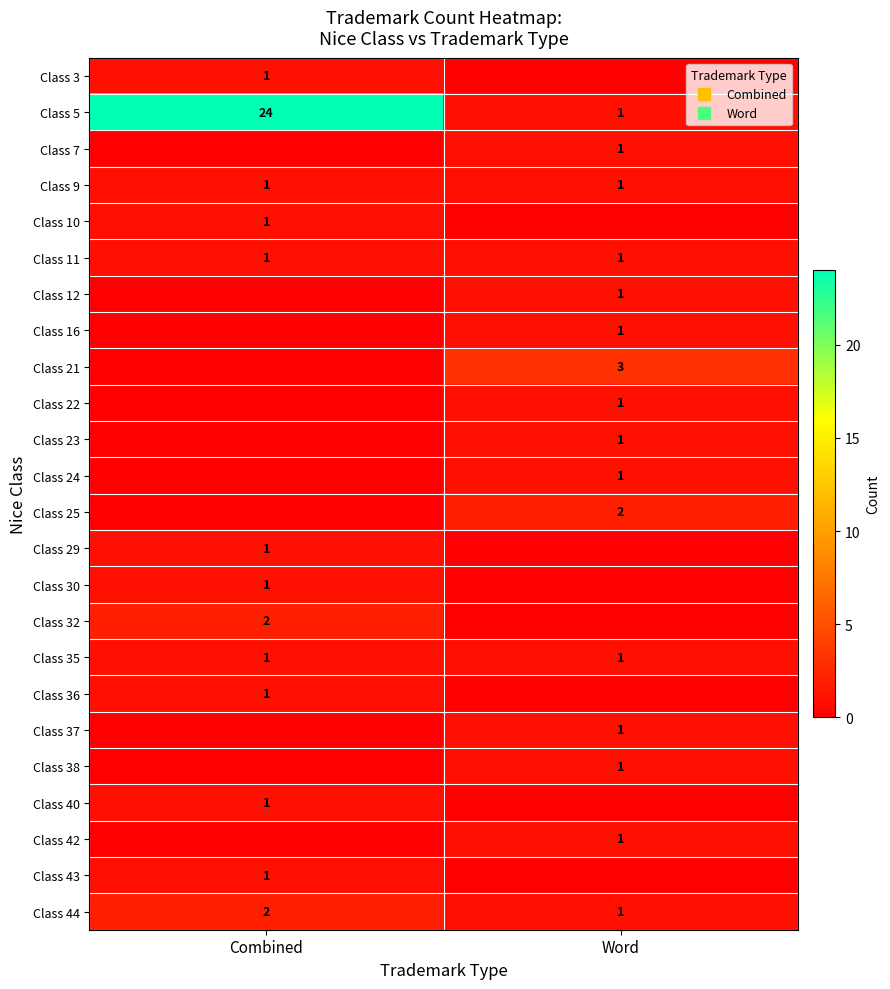

At which category is the sum across all series the highest?

Combined